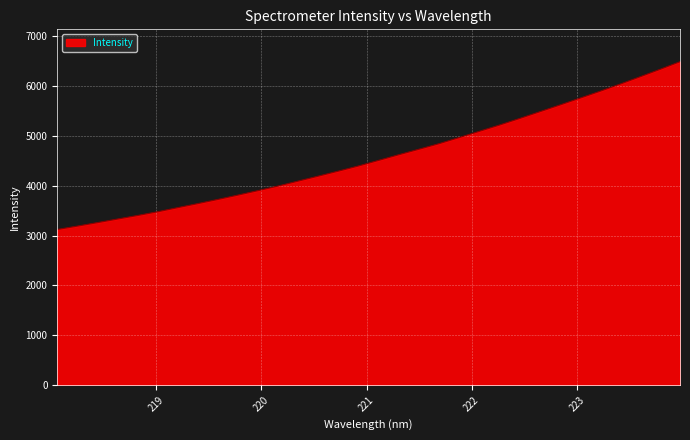

What is the difference between the maximum and minimum values?

3364.6